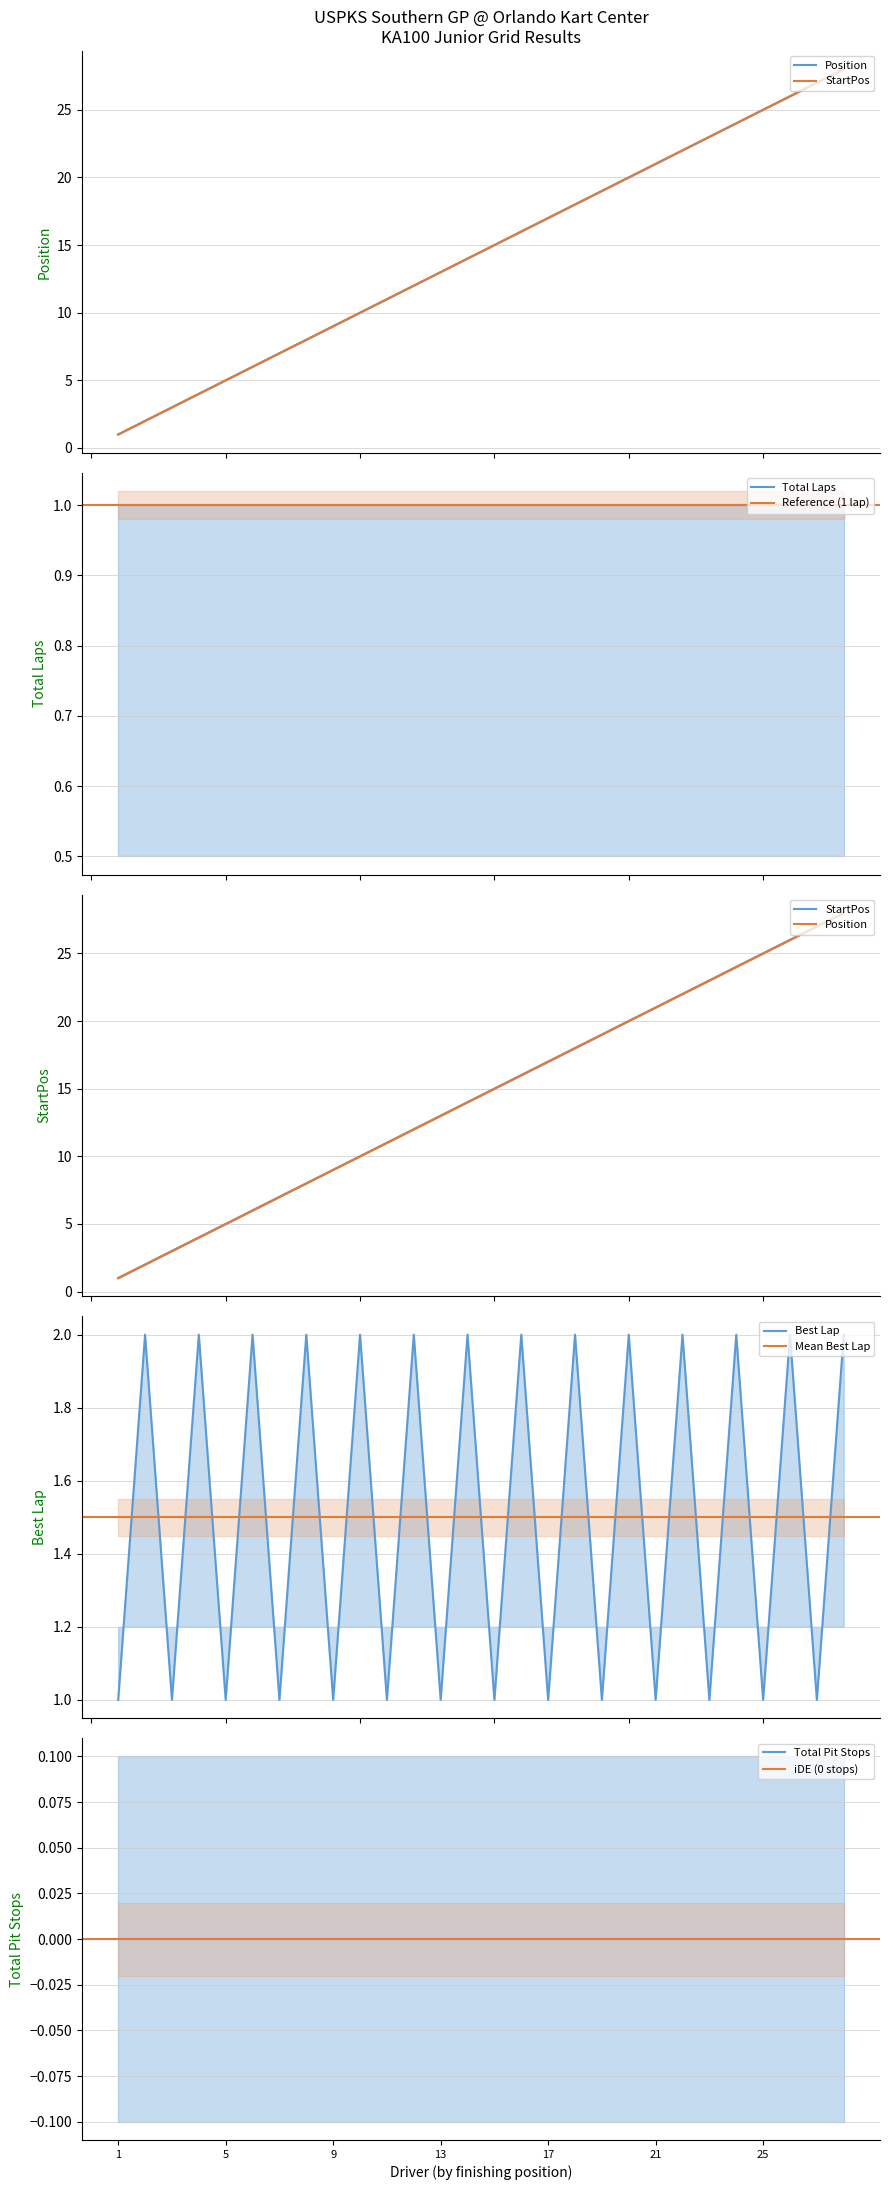

What is the value of the StartPos point at the 9th from the left?

9